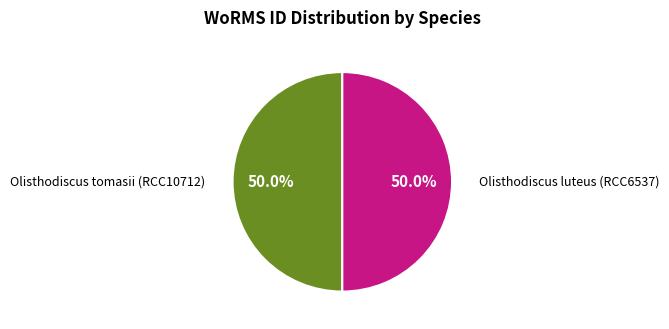

Which category has the smallest portion of the pie?

Olisthodiscus tomasii (RCC10712)